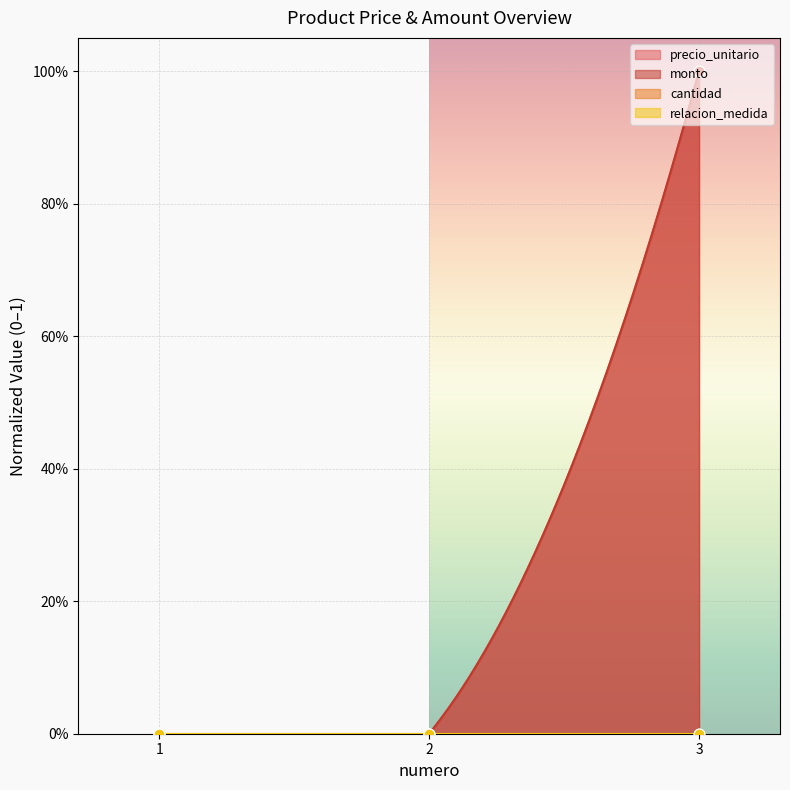

Which series contains the lowest Y value?

precio_unitario